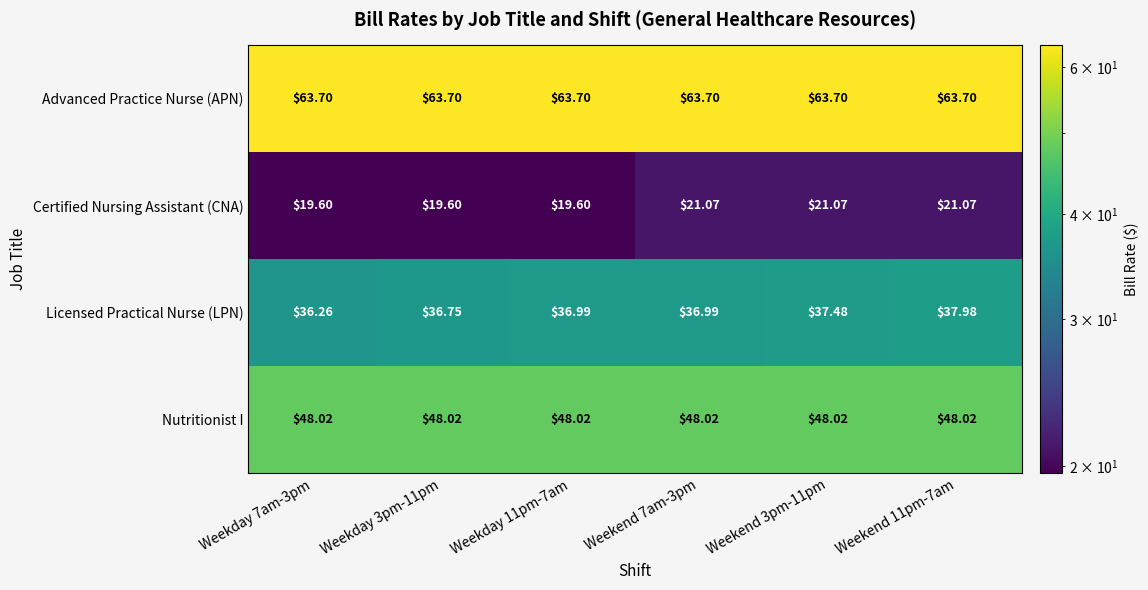

Which series has the largest total across all categories?

Advanced Practice Nurse (APN)